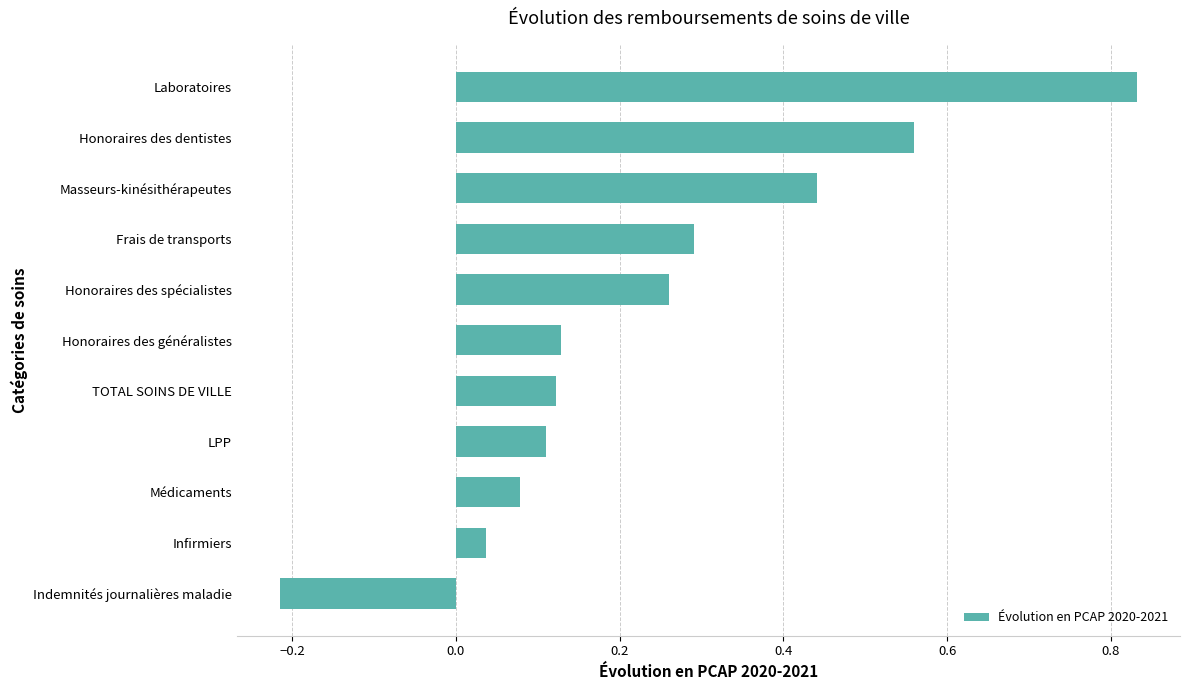

Is it true that the value at Médicaments is 0.1?

True